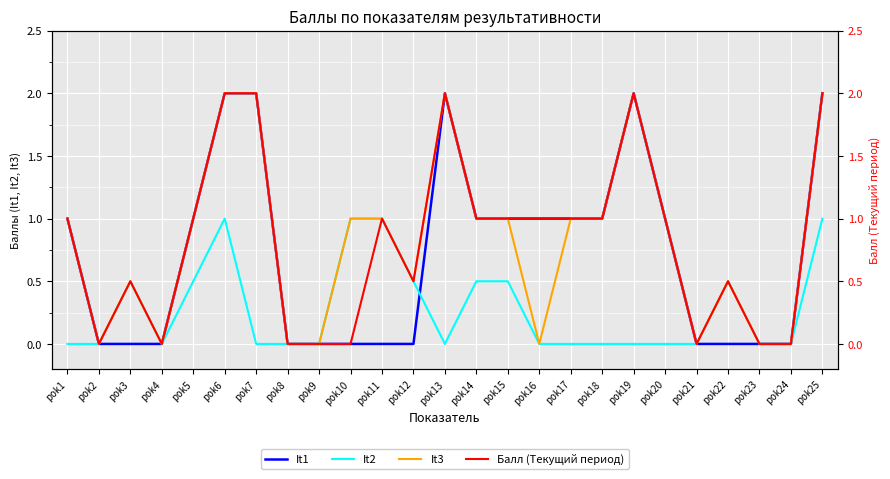

Is the value of It2 at pok8 greater than the value of It1 at pok3?

No